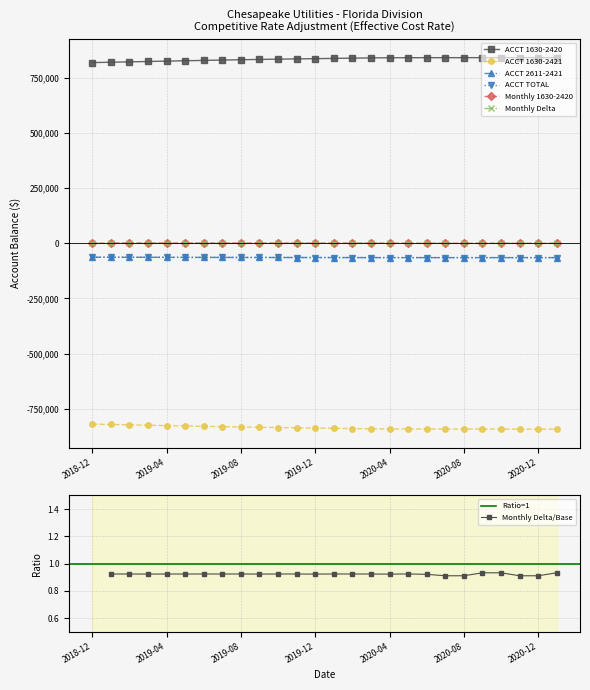

List the series in order of their peak value, lowest first.

ACCT 1630-2421, ACCT 2611-2421, ACCT TOTAL, Monthly Delta, Monthly 1630-2420, ACCT 1630-2420